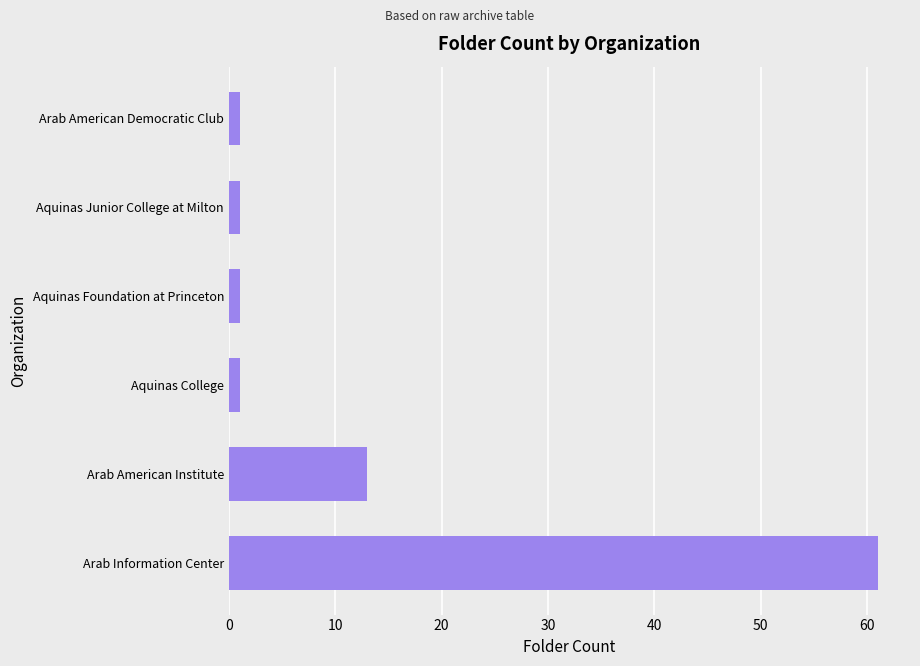

Which has a higher value, Aquinas College or Arab American Institute?

Arab American Institute